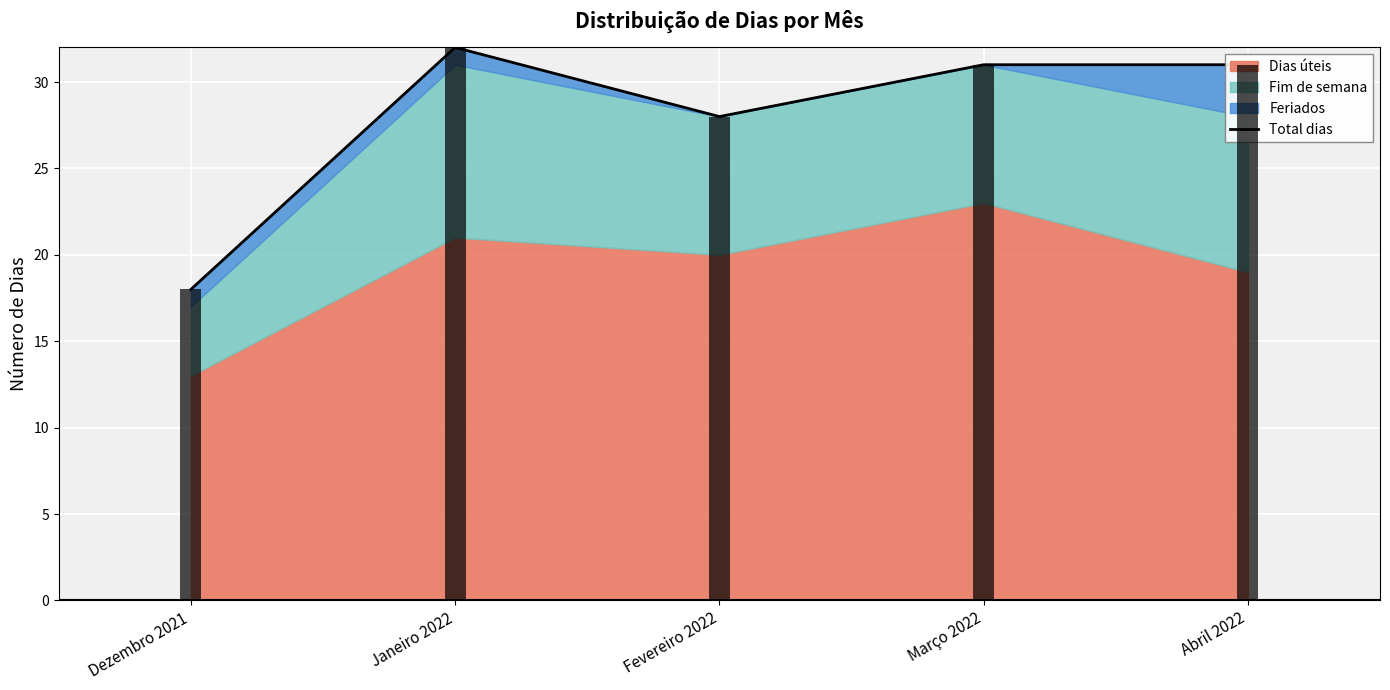

At which label is the value closest to 25?

Fevereiro 2022